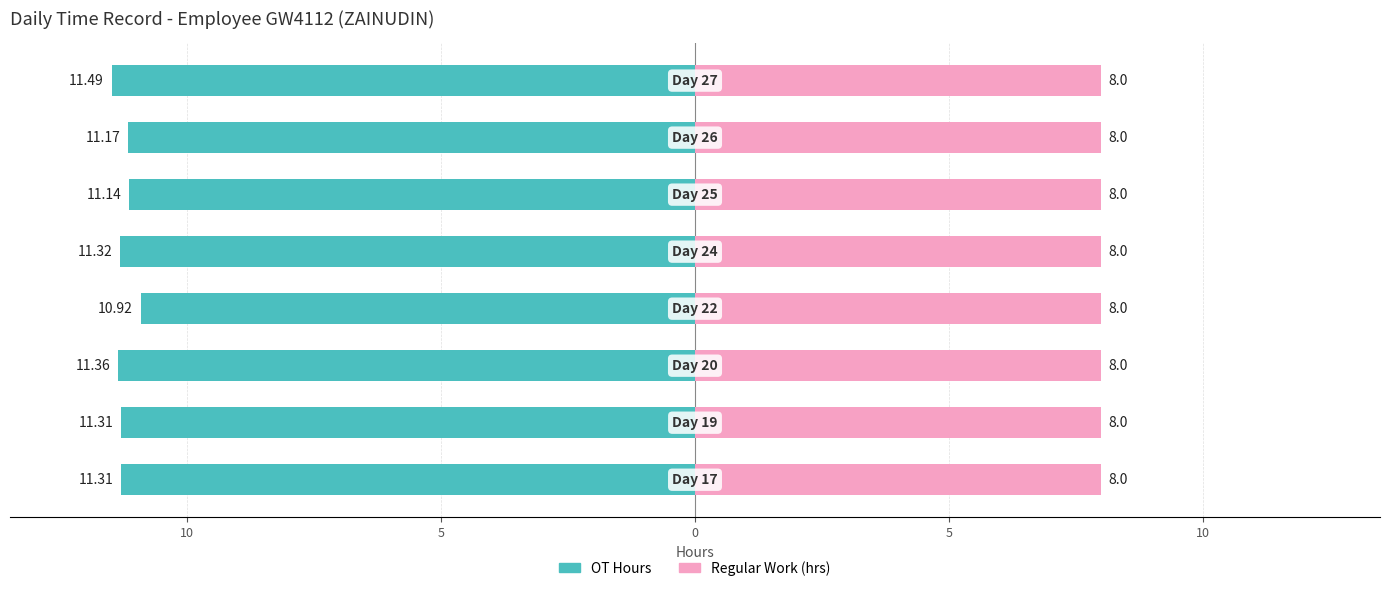

How many values in the OT Hours series exceed -11?

1